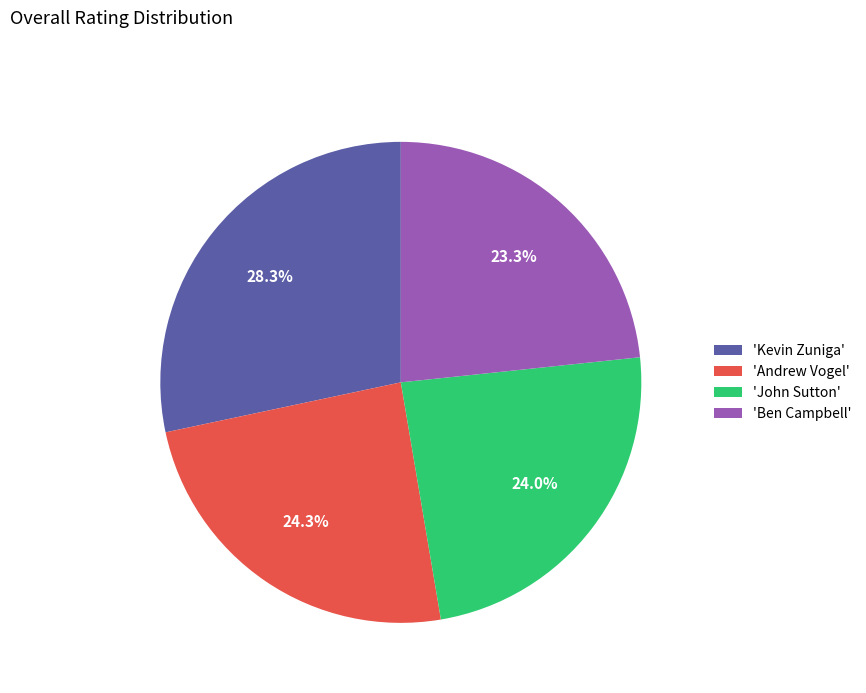

Which category has the smallest portion of the pie?

'Ben Campbell'